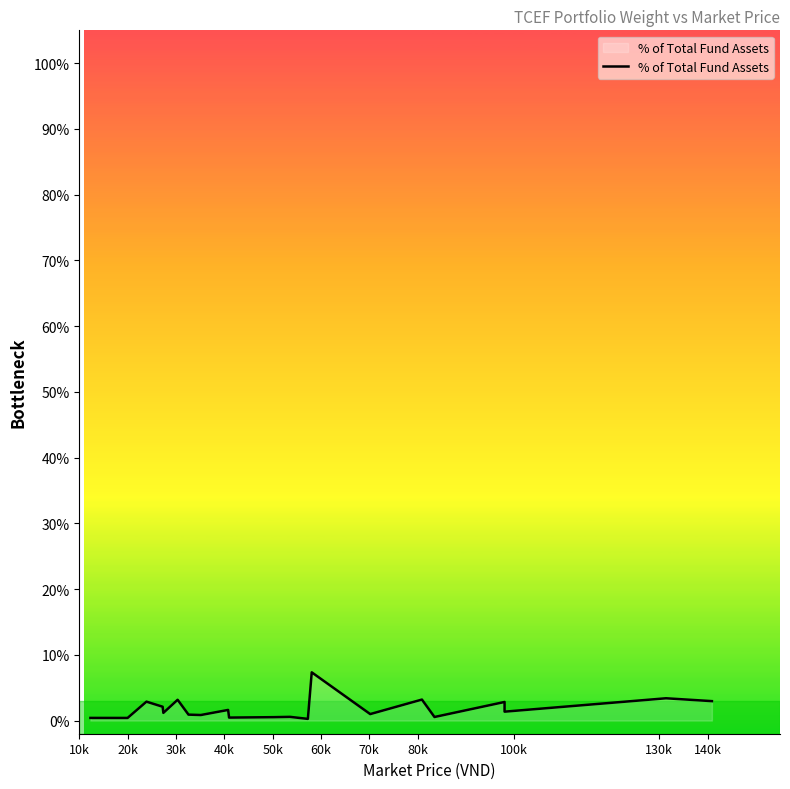

What is the greatest value displayed?

7.3